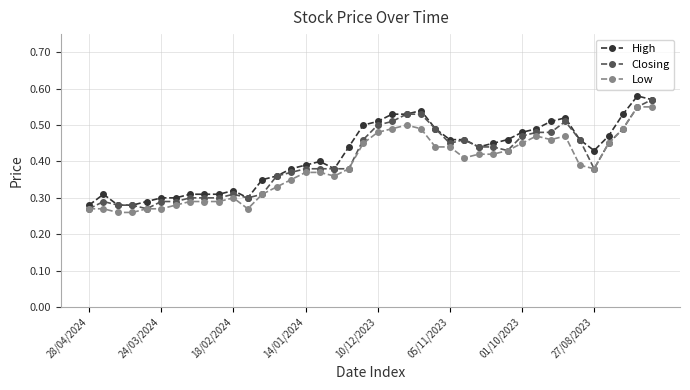

Count the High values in the range 0 to 1.

40